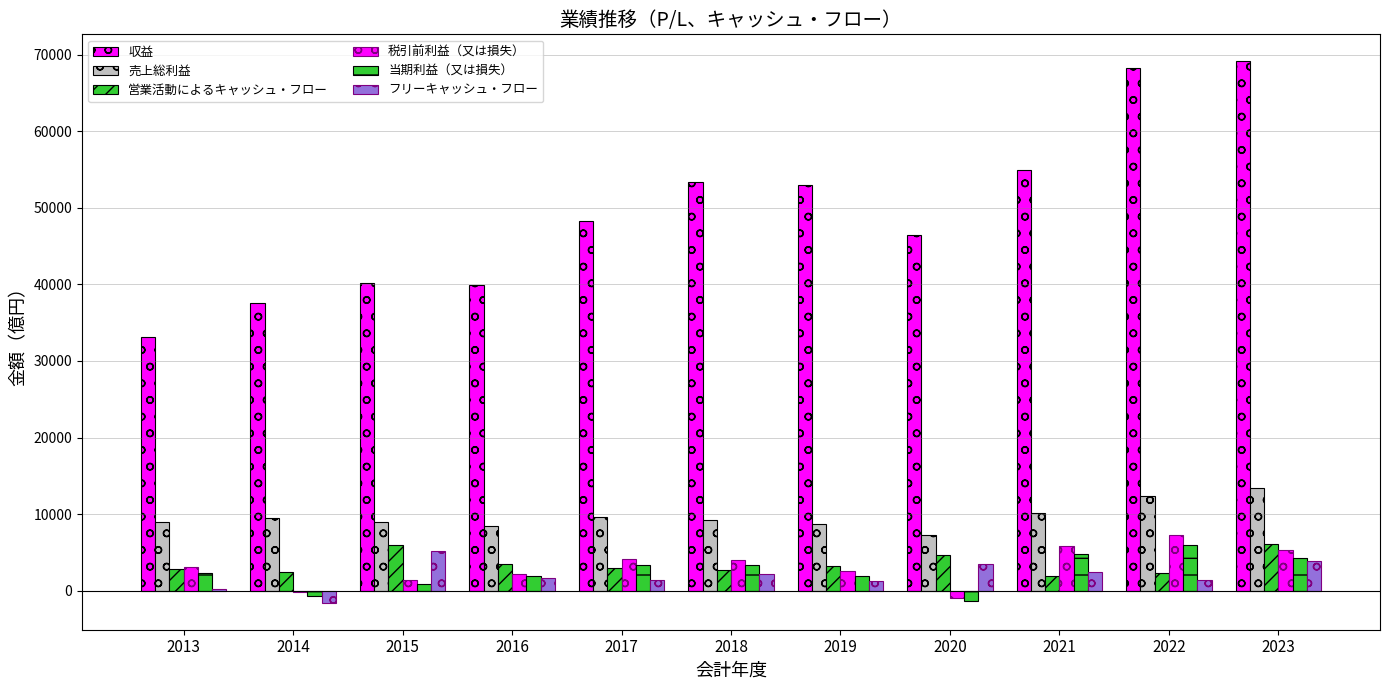

How many categories are shown in the chart?

11